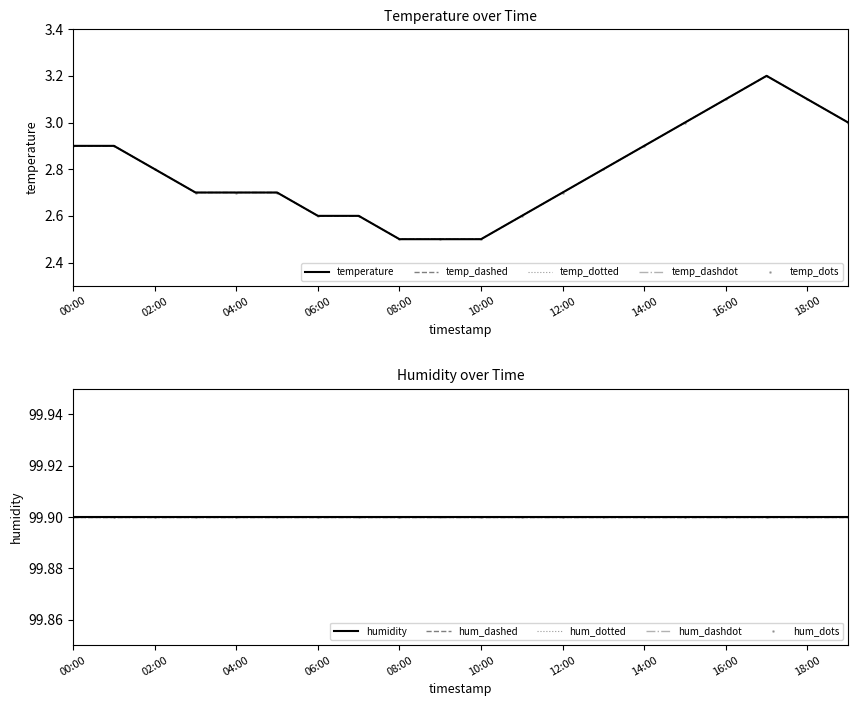

What is the change in value from 00:00 to 08:00?

-0.4